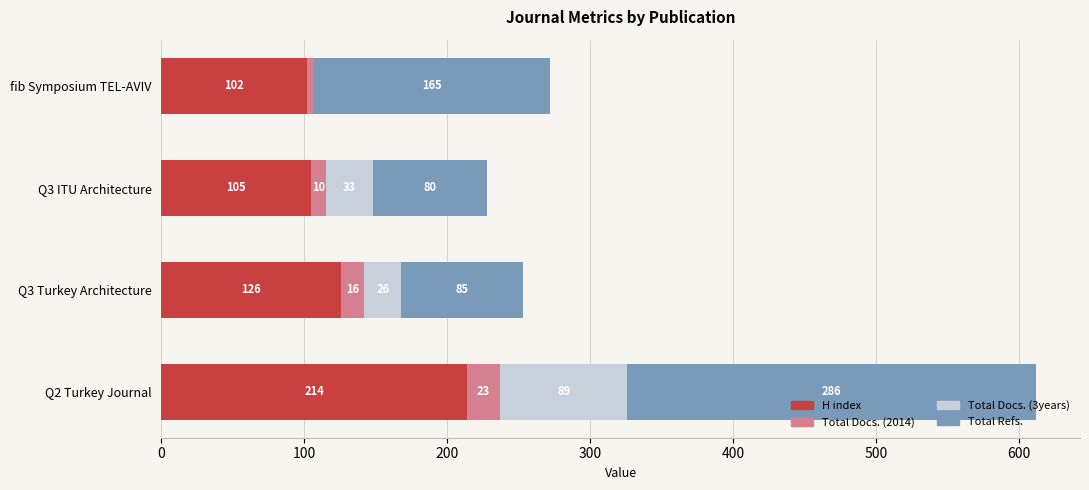

What is the sum of the H index values at Q3 Turkey Architecture and Q2 Turkey Journal?

340